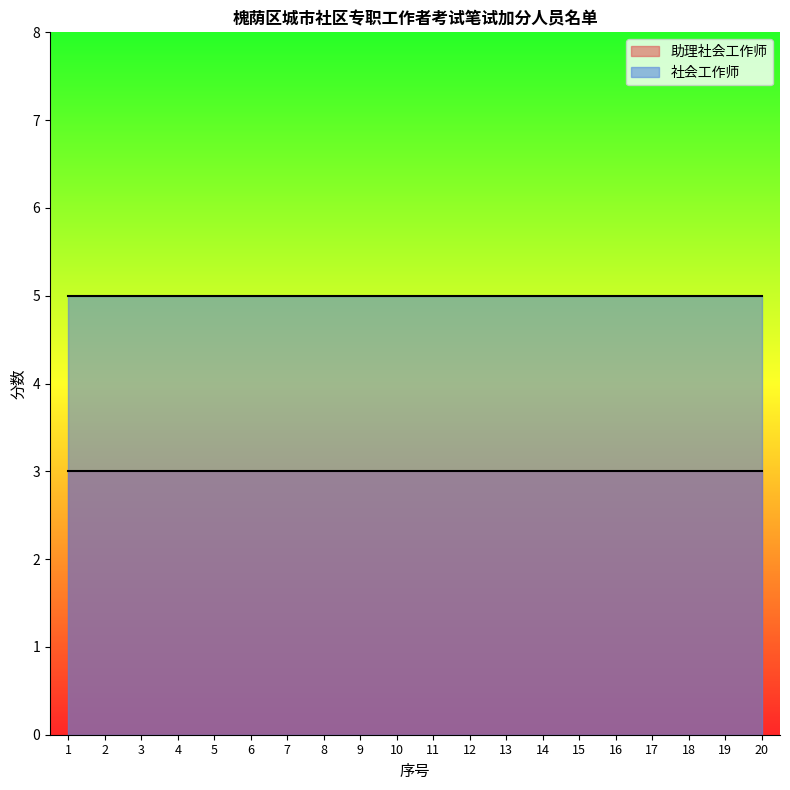

At which category is the sum across all series the highest?

1